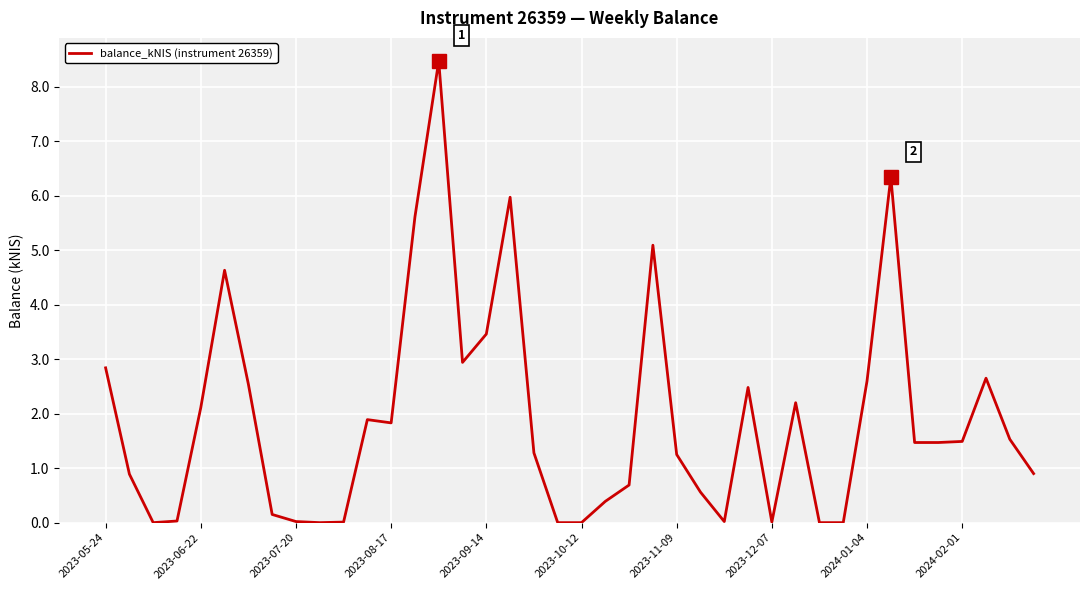

What is the maximum value shown in the chart?

8.5